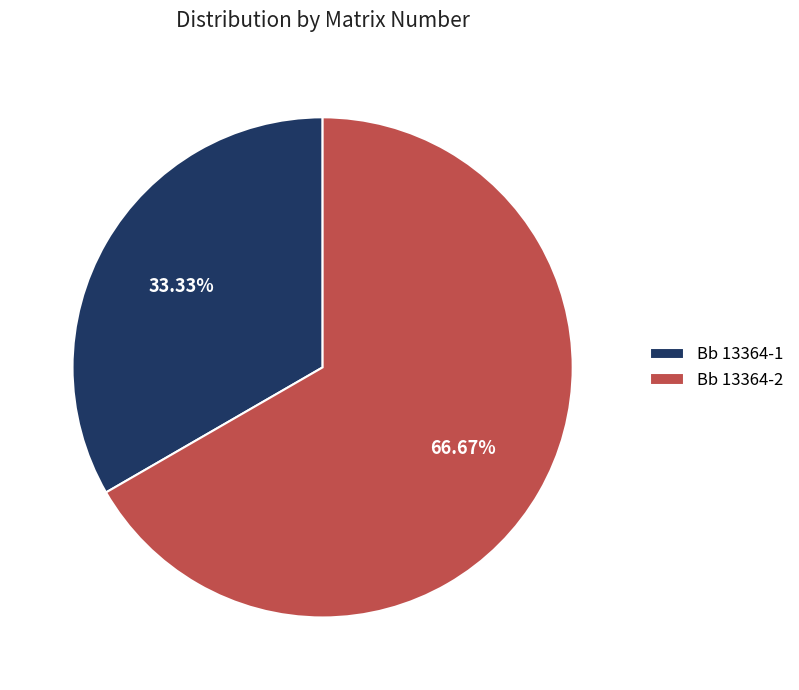

What is the largest slice in the pie chart?

Bb 13364-2